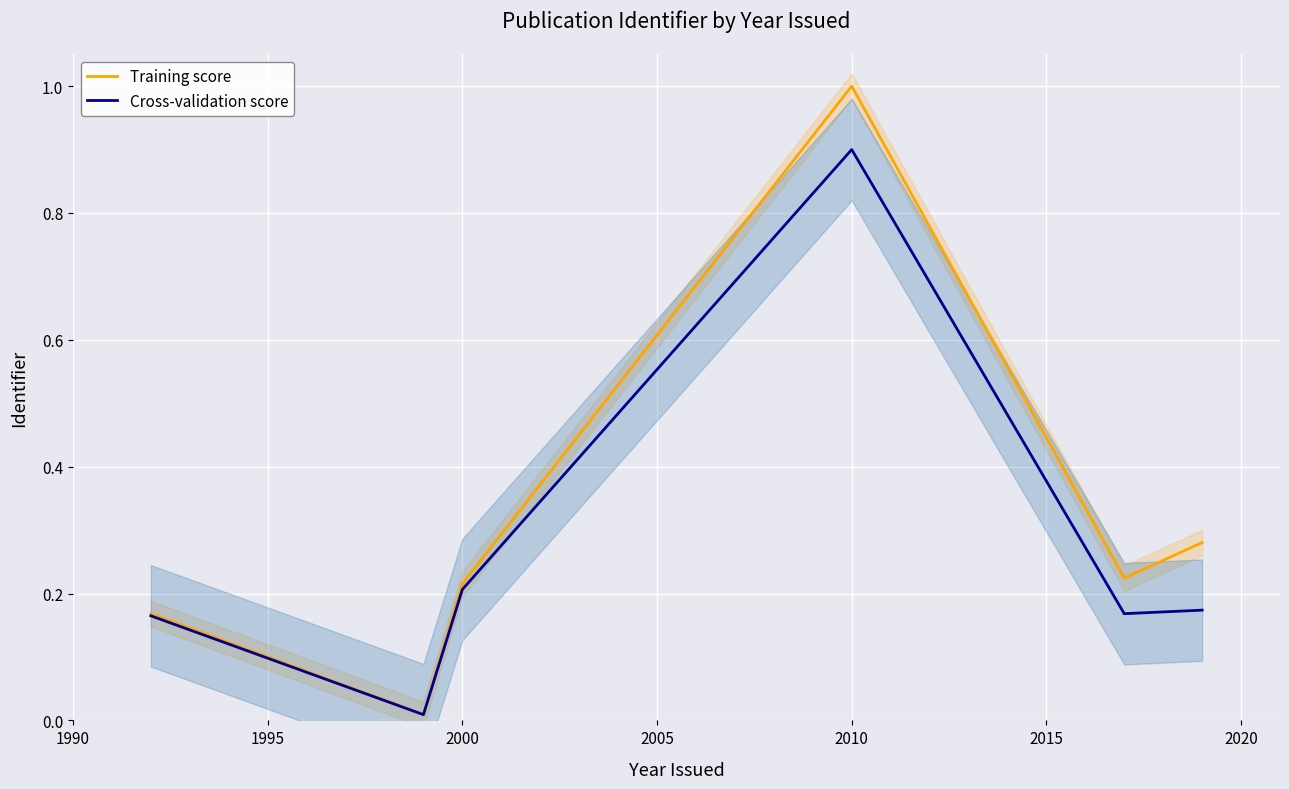

How many interior local valleys does the Cross-validation score series have?

2